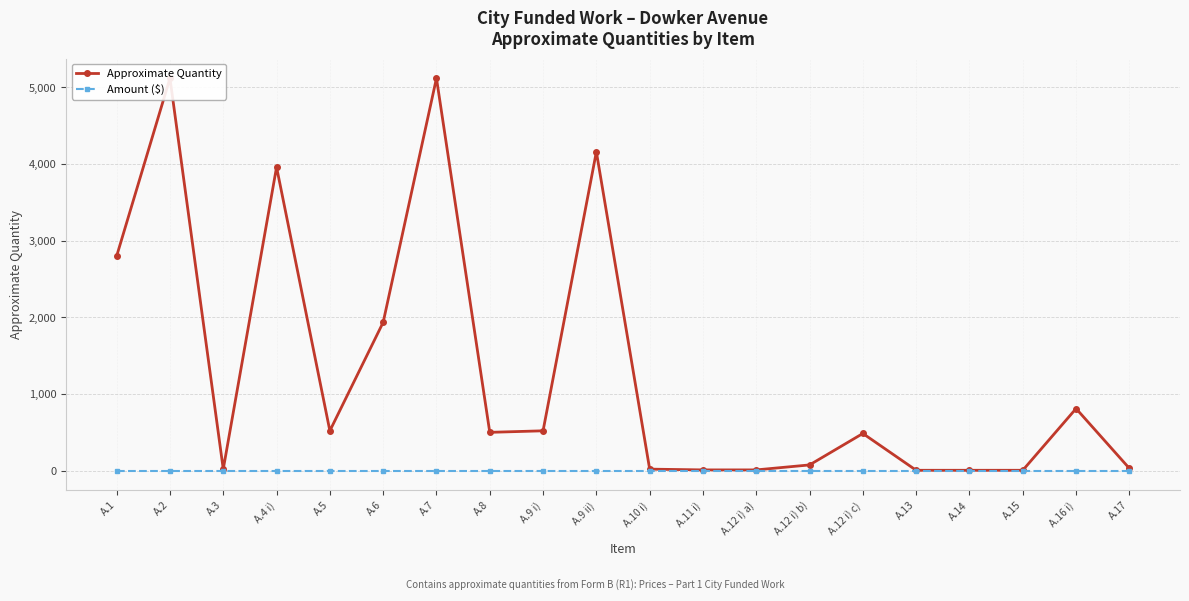

What is the value of the Approximate Quantity point at the 19th from the left?

810